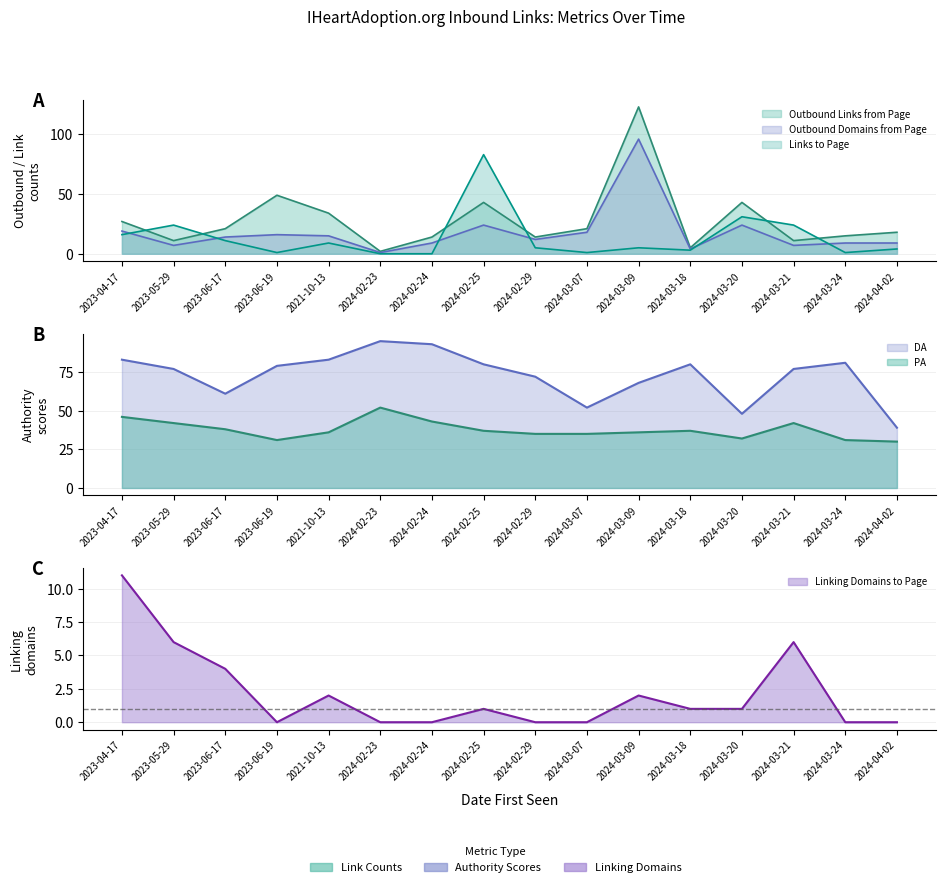

The Links to Page series shows 4 at 2024-04-02. True or false?

True